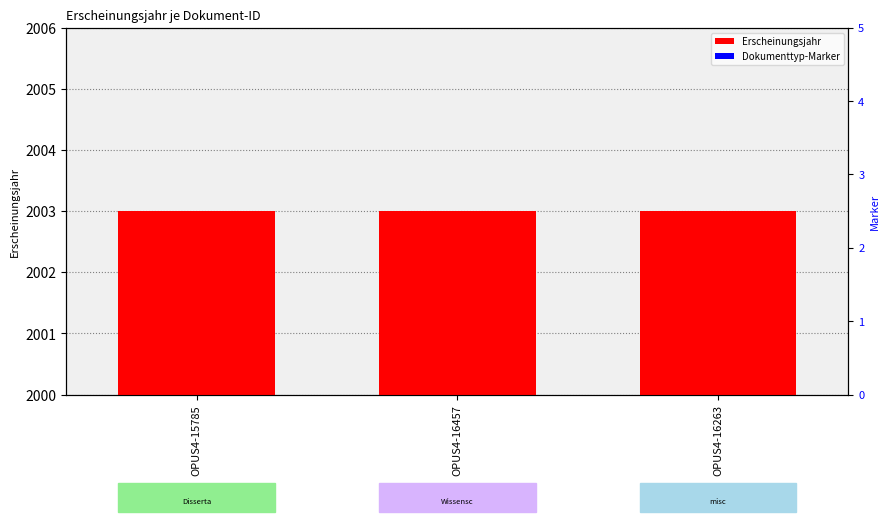

Which series has the largest range (max minus min)?

Erscheinungsjahr